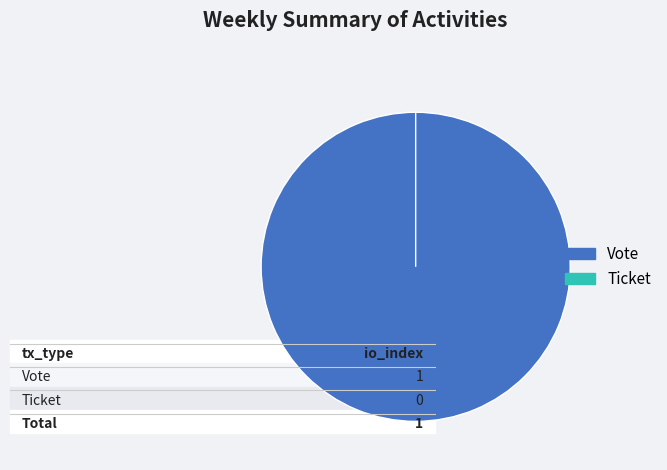

How many slices are in this pie chart?

2